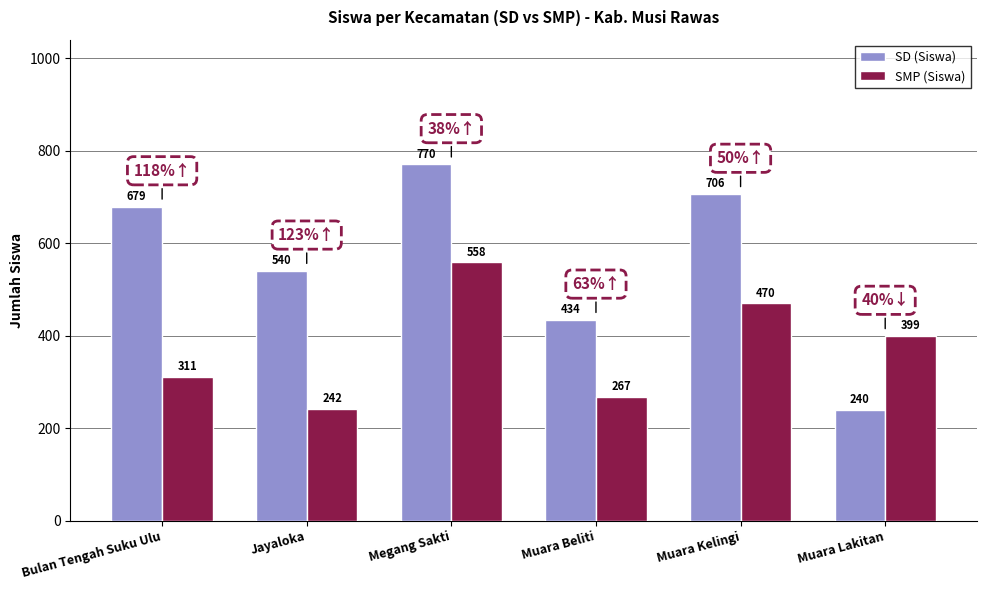

What is the label of the 6th bar from the right?

Bulan Tengah Suku Ulu